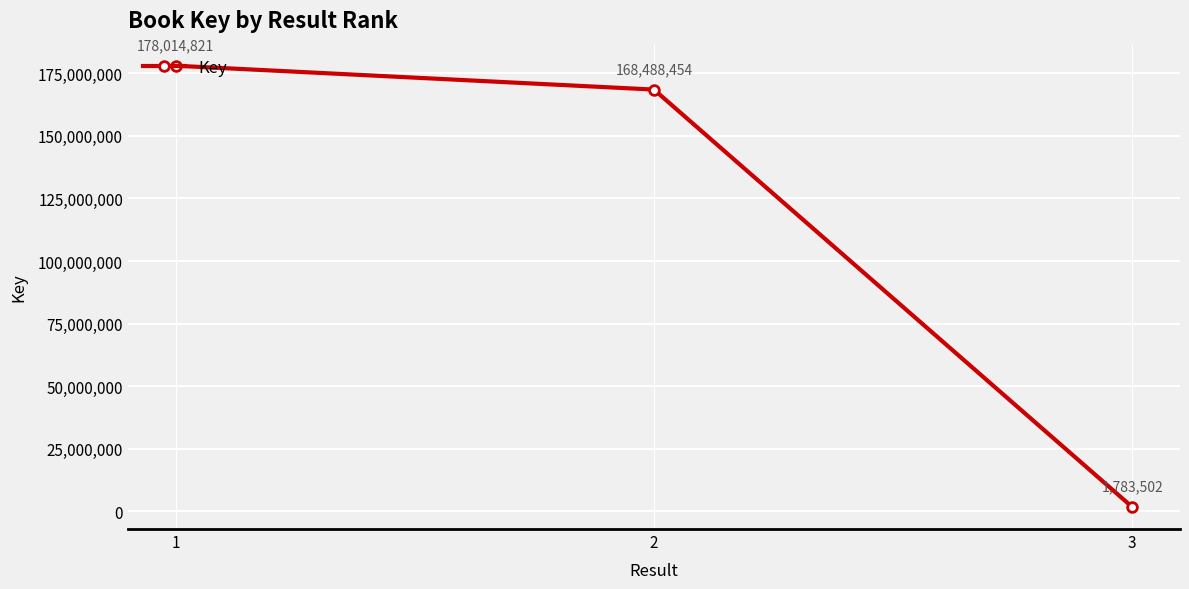

The chart shows a value of 178014821 at 1. True or false?

True